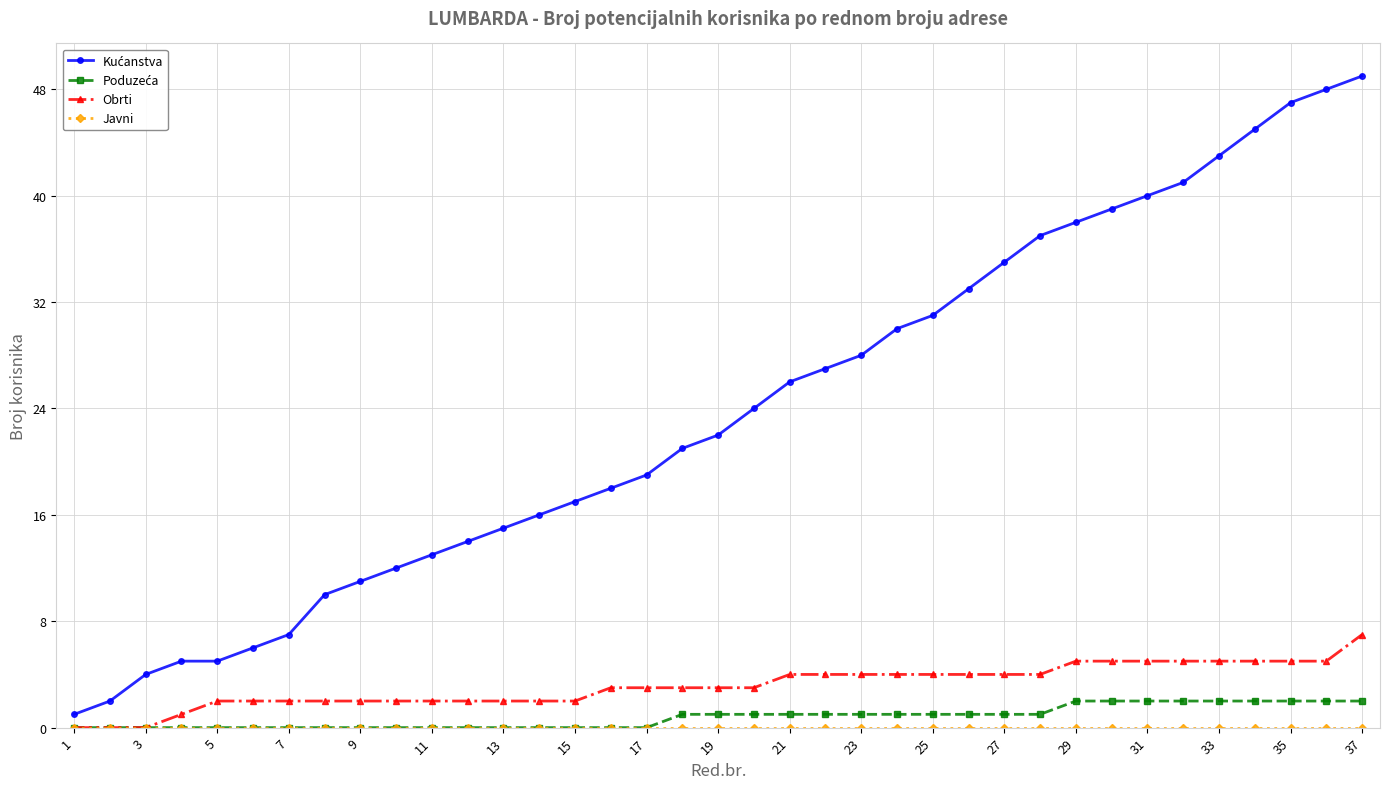

What is the greatest value displayed?

49